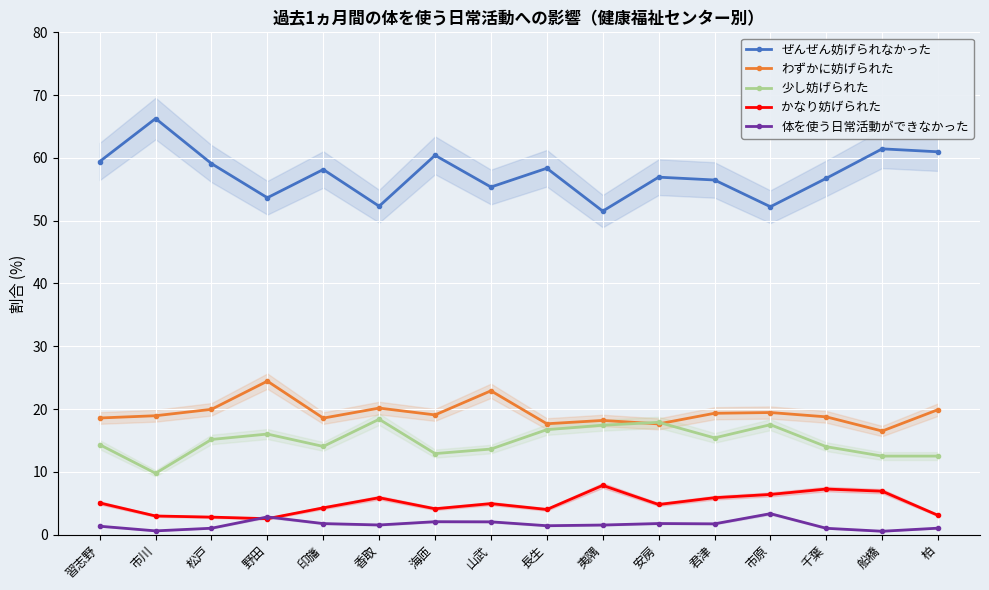

What is the maximum value for かなり妨げられた?

7.8